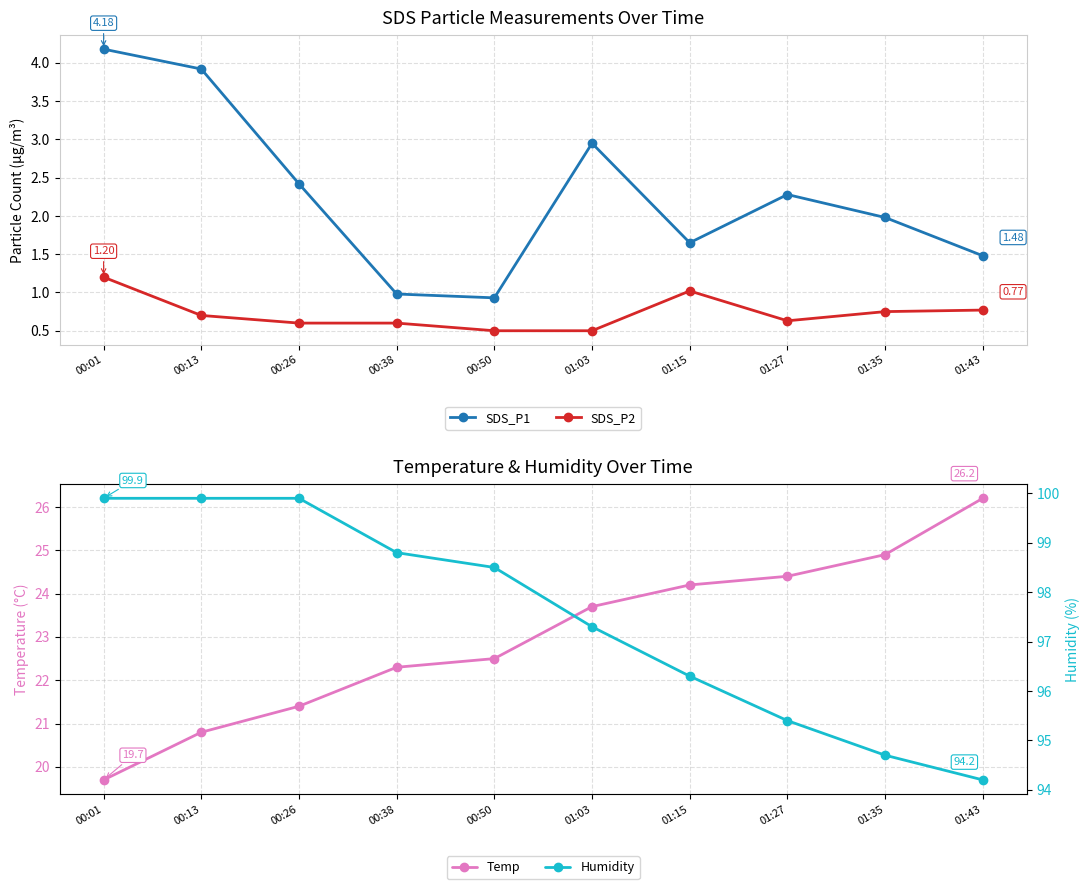

Which series has the widest spread of values?

Temp